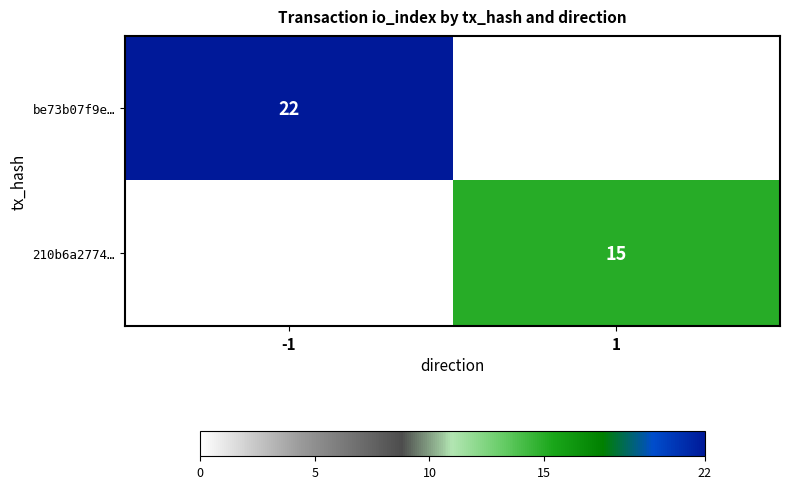

Is it true that 210b6a2774… equals 3 at 1?

False